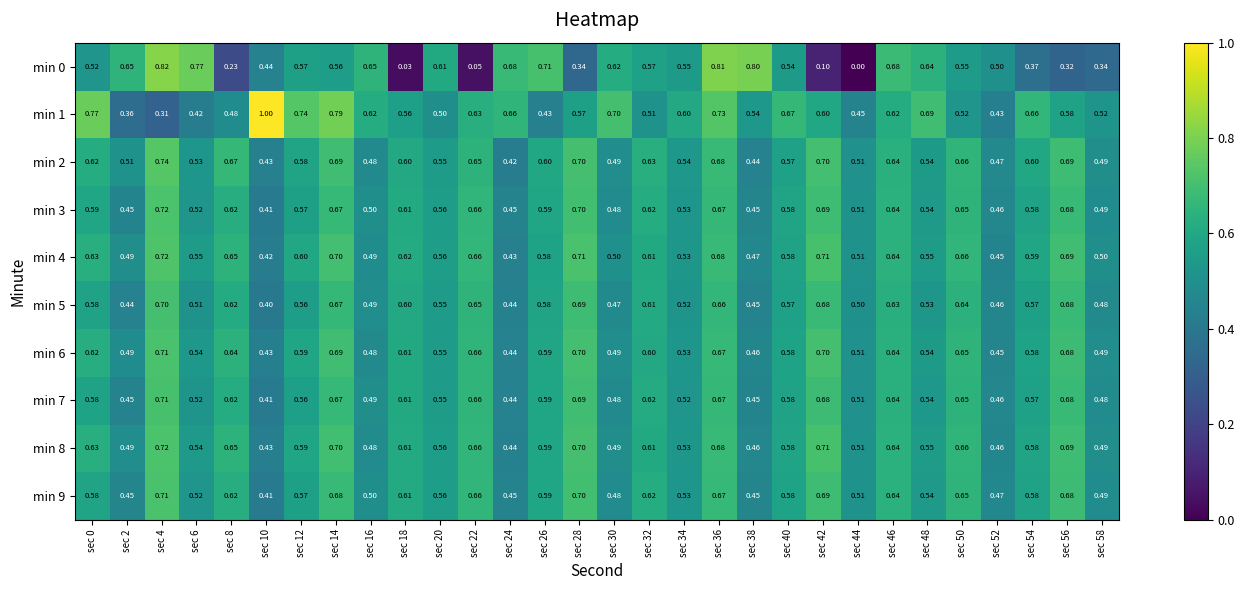

What is the maximum value shown in the chart?

1.0